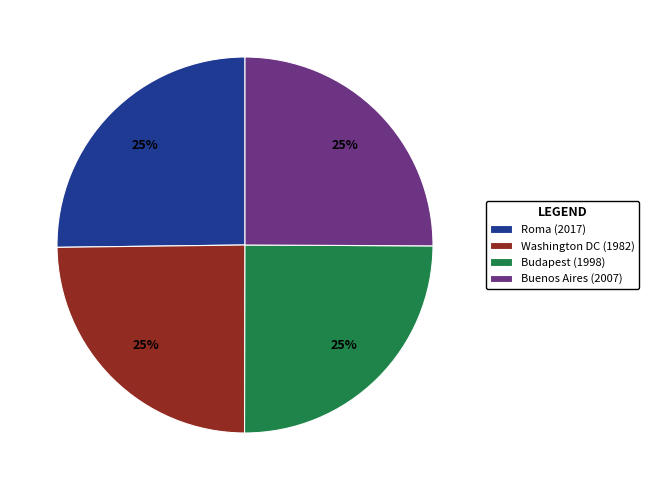

How many segments does this pie chart have?

4